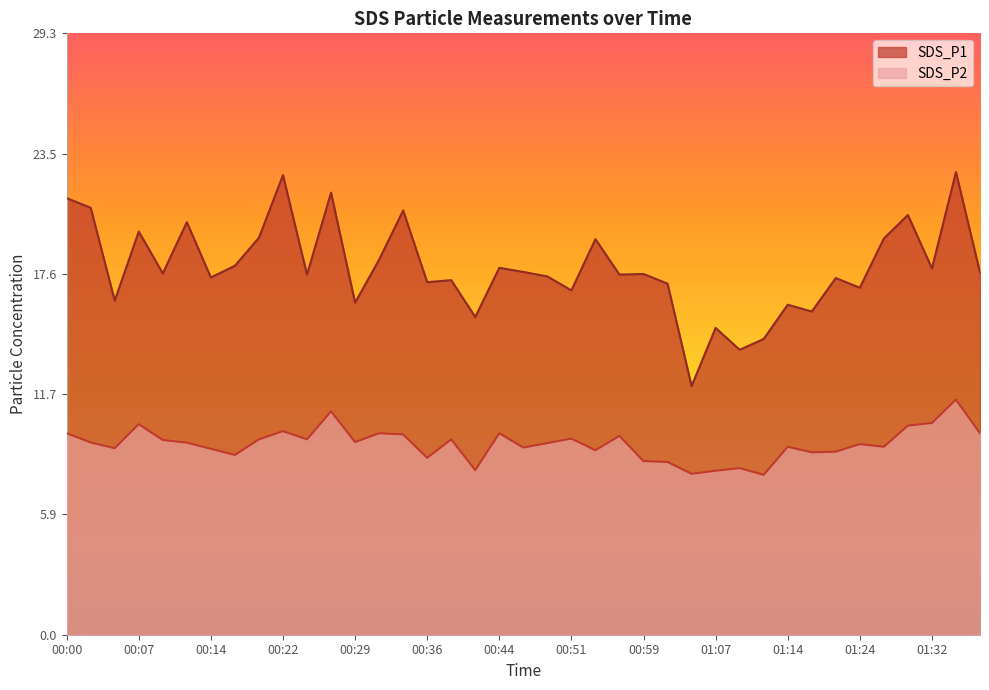

Which series has the widest spread of values?

SDS_P1